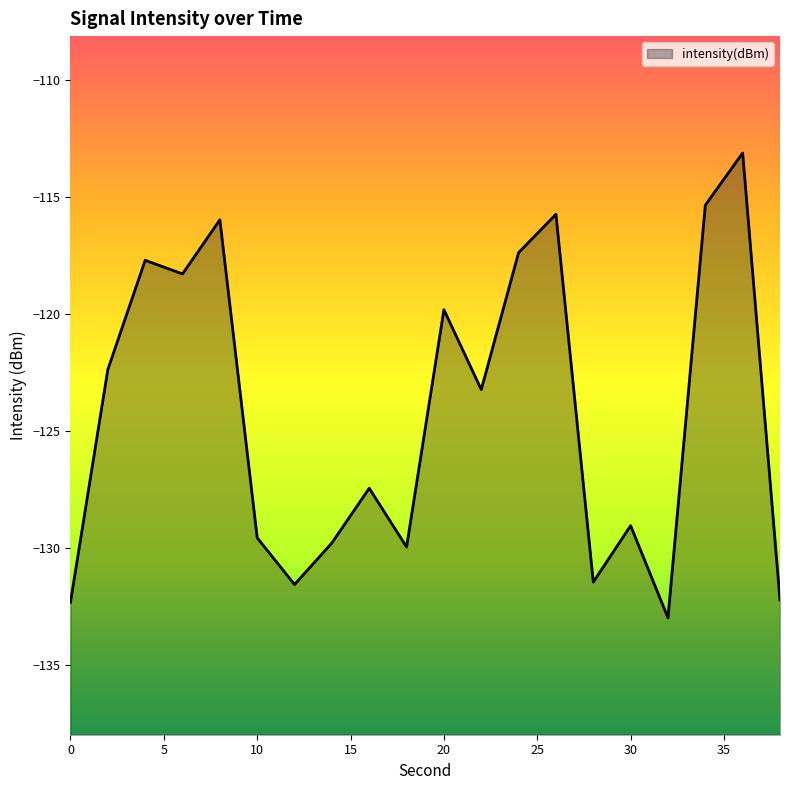

Reading left to right, transcribe all the data shown in this chart.

0=-132.3	2=-122.4	4=-117.7	6=-118.3	8=-116.0	10=-129.6	12=-131.6	14=-129.8	16=-127.5	18=-130.0	20=-119.8	22=-123.2	24=-117.4	26=-115.7	28=-131.5	30=-129.1	32=-133.0	34=-115.3	36=-113.1	38=-132.2